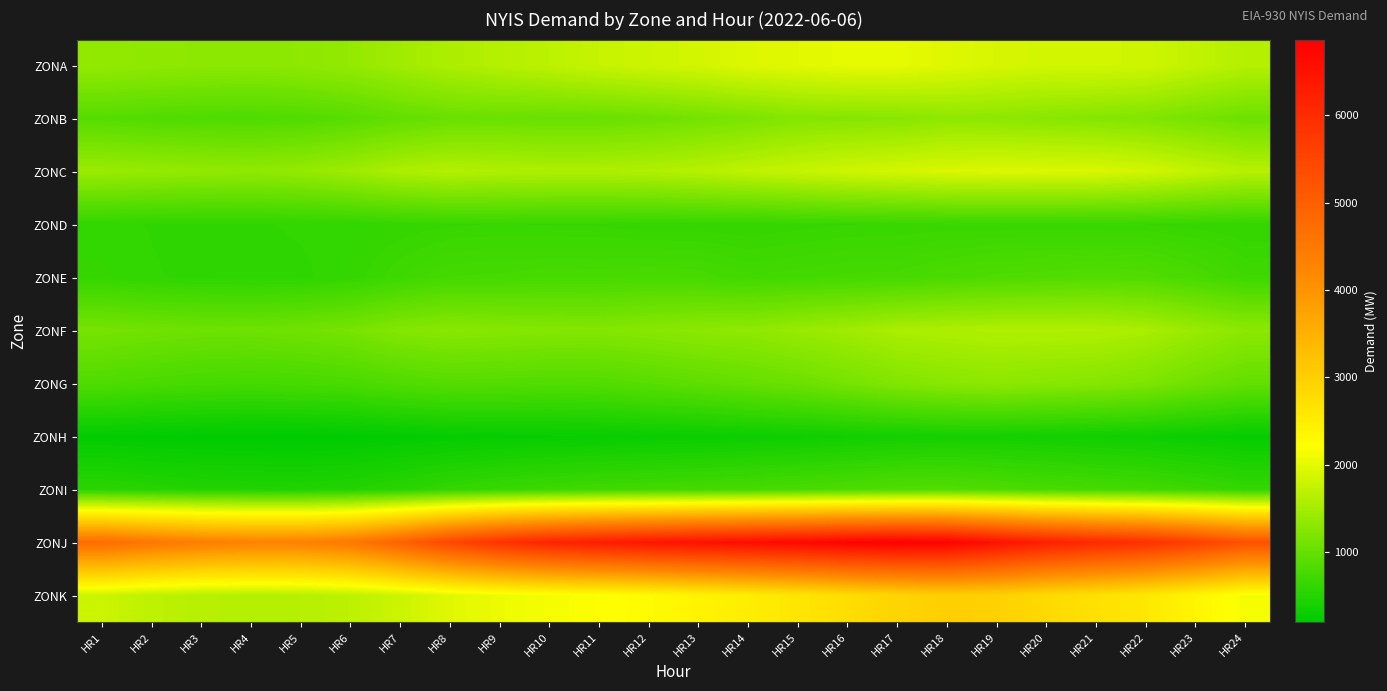

Which series has the largest total across all categories?

ZONJ